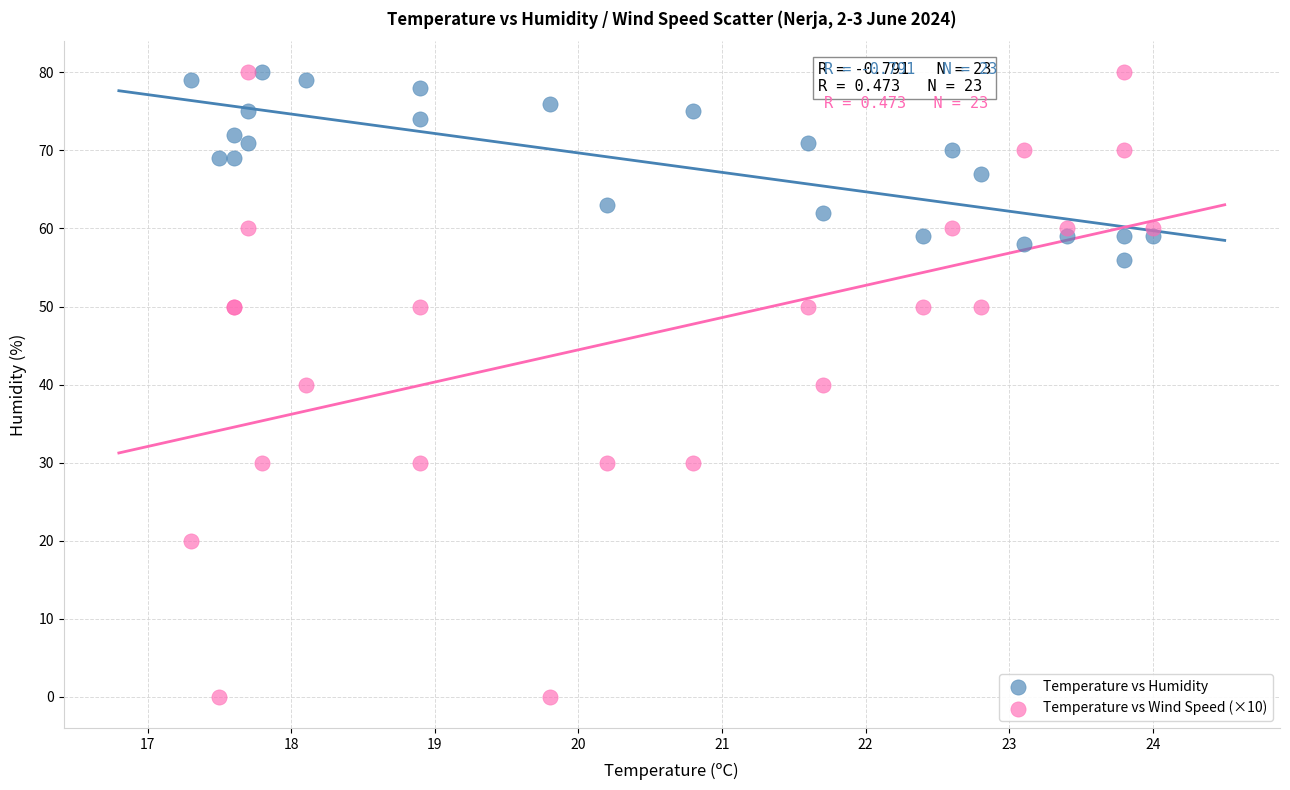

Which series has the widest spread of Y values?

Temperature vs Wind Speed (×10)